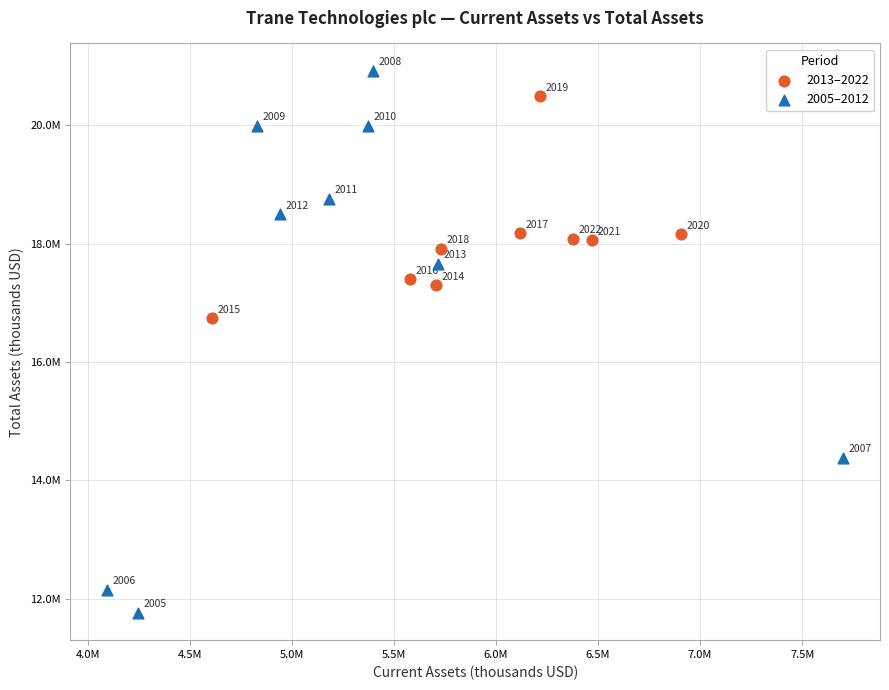

What are all the series names shown in the legend?

2013–2022, 2005–2012